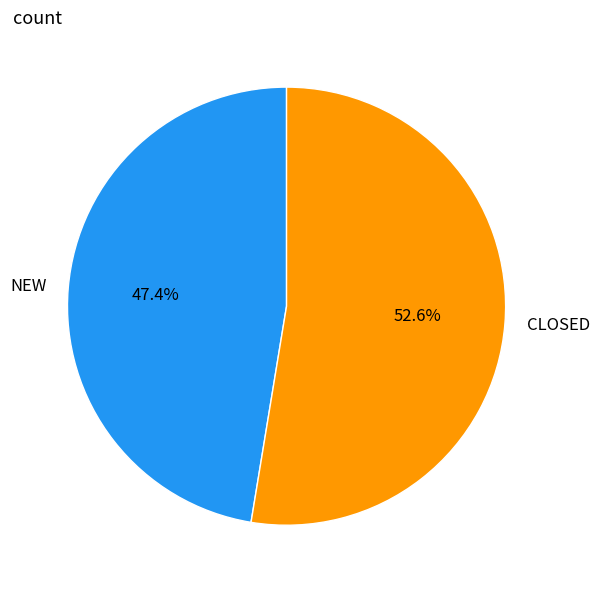

To the nearest percent, what is the average slice percentage?

50%